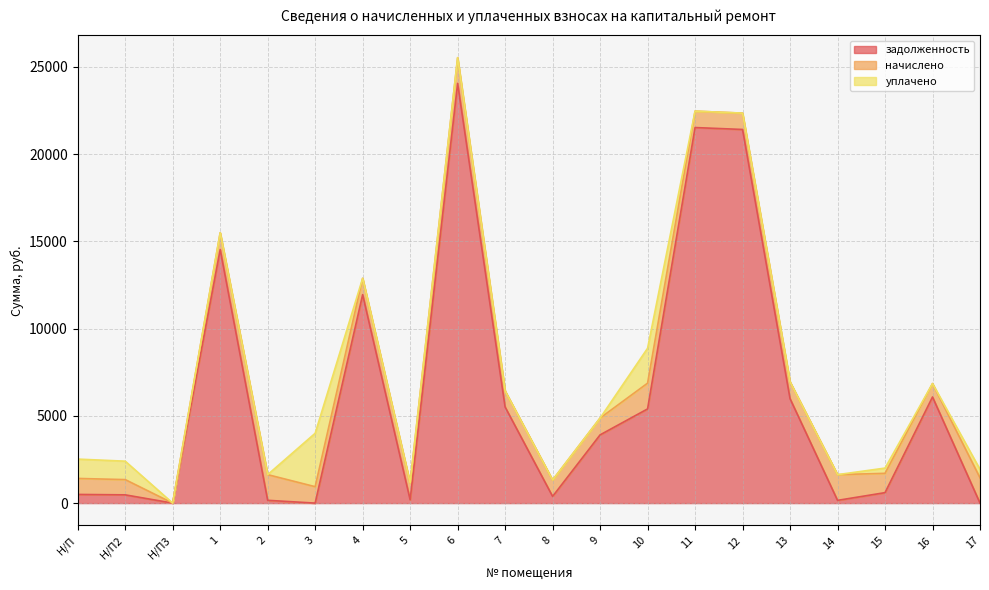

What is the sum of the начислено values at 7 and Н/П2?

1792.8